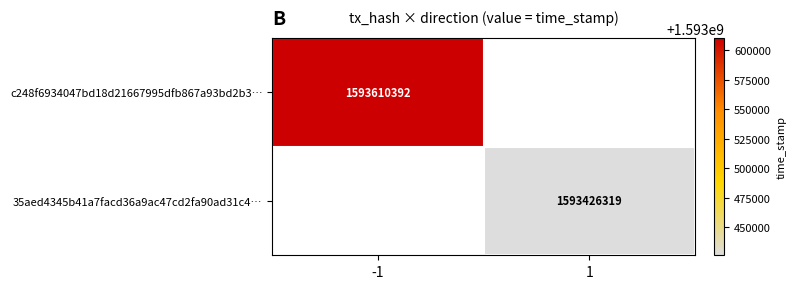

True or false: 35aed4345b41a7facd36a9ac47cd2fa90ad31c4… has a value of 1593426319 at 1.

True